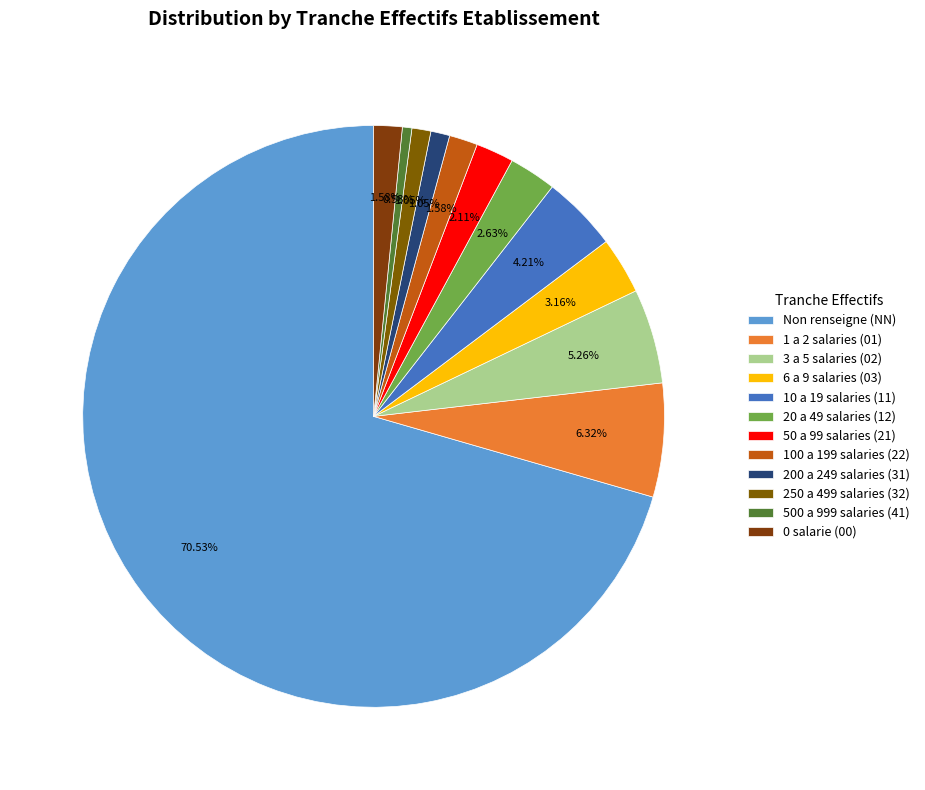

Rank the categories by value from lowest to highest.

41, 31, 32, 22, 00, 21, 12, 03, 11, 02, 01, NN